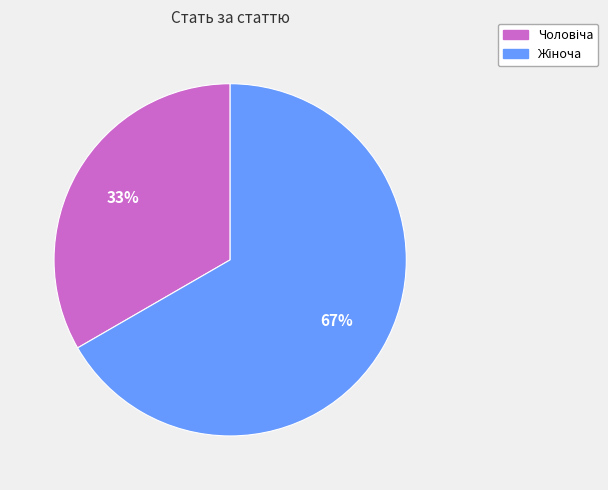

To the nearest percent, what is the average slice percentage?

50%